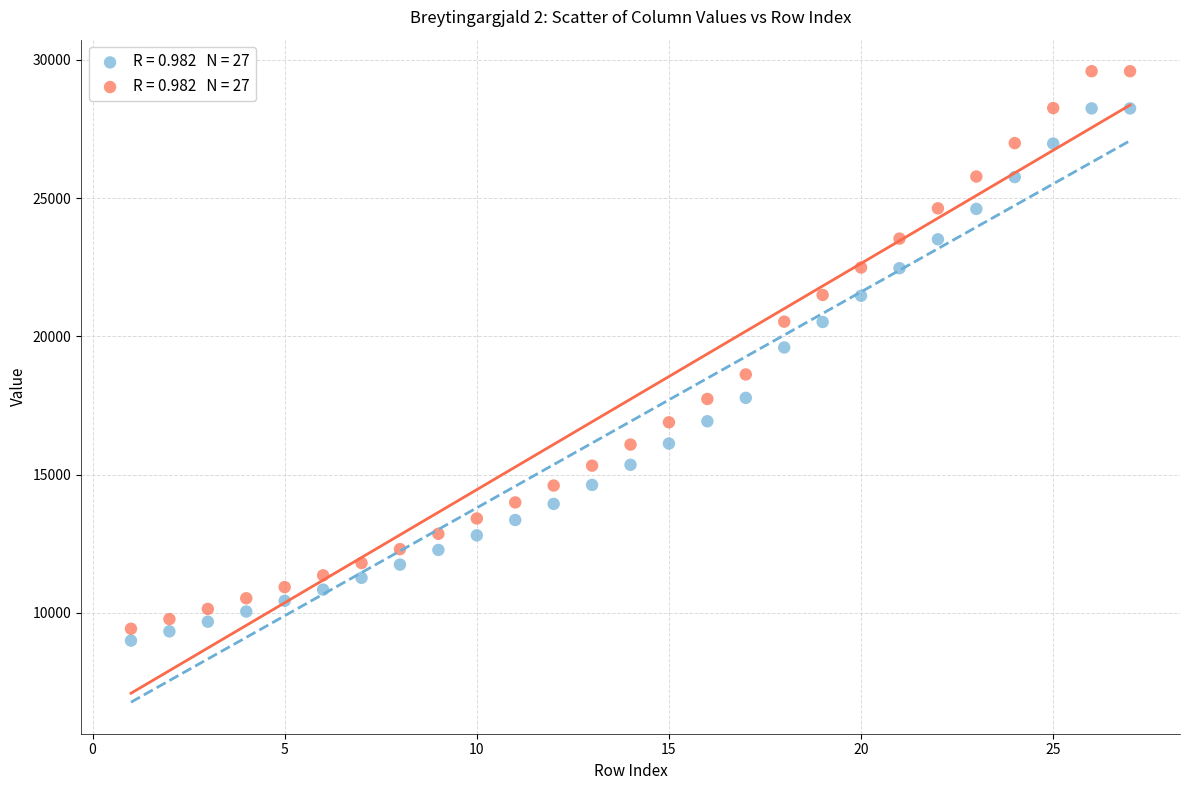

Across all series, what Y value is closest to 19294?

19600